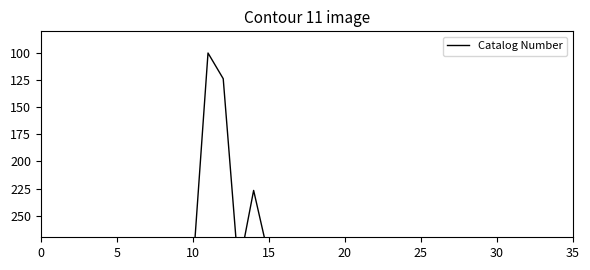

True or false: the data shows 75.5 at 12.

False